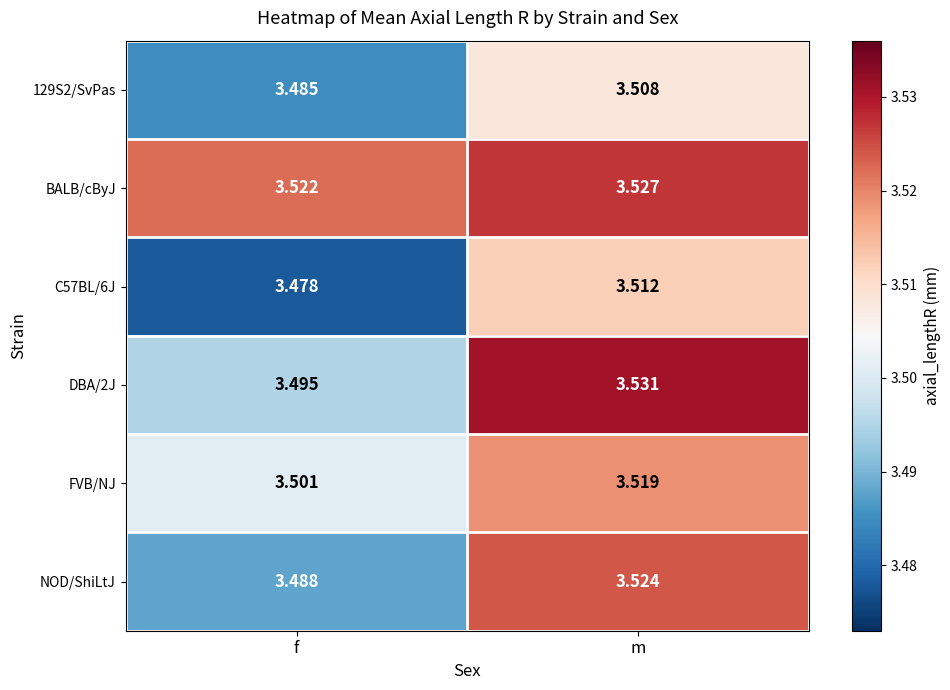

List the labels in order of FVB/NJ value, smallest first.

f, m